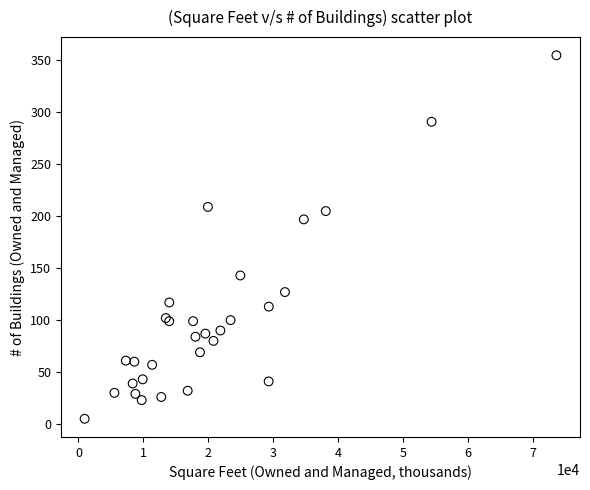

What Y value in the scatter plot is closest to 180?

197